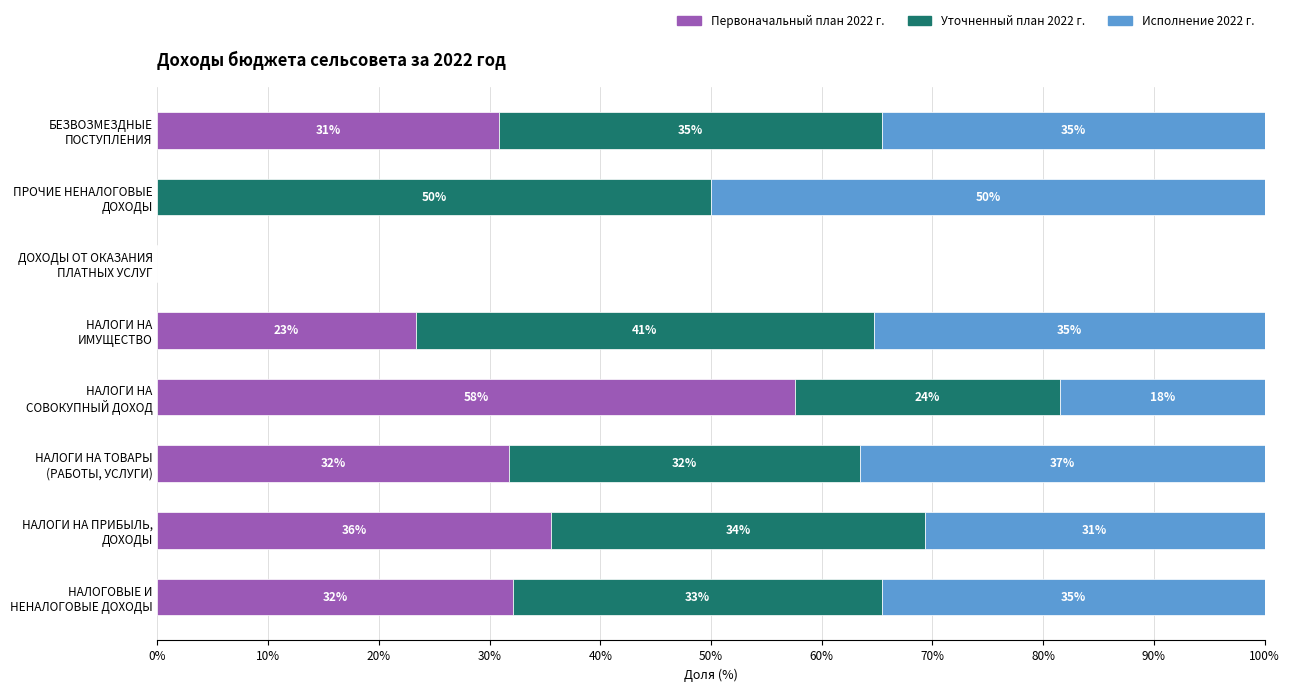

What are all the series names shown in the legend?

Первоначальный план 2022 г., Уточненный план 2022 г., Исполнение 2022 г.